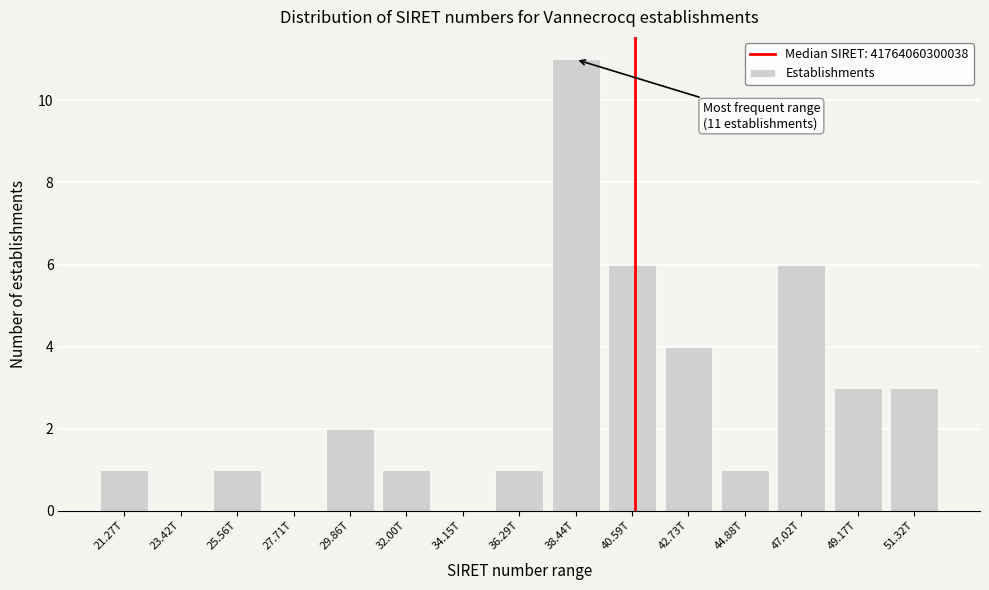

Reading left to right, transcribe all the data shown in this chart.

21.27T=1	23.42T=0	25.56T=1	27.71T=0	29.86T=2	32.00T=1	34.15T=0	36.29T=1	38.44T=11	40.59T=6	42.73T=4	44.88T=1	47.02T=6	49.17T=3	51.32T=3